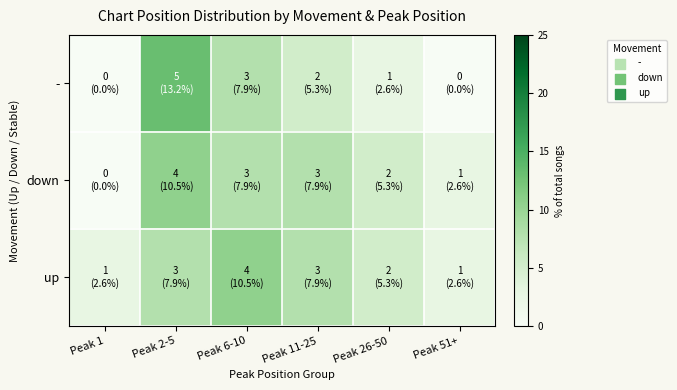

Rank the series at Peak 11-25 from highest to lowest value.

down, up, -